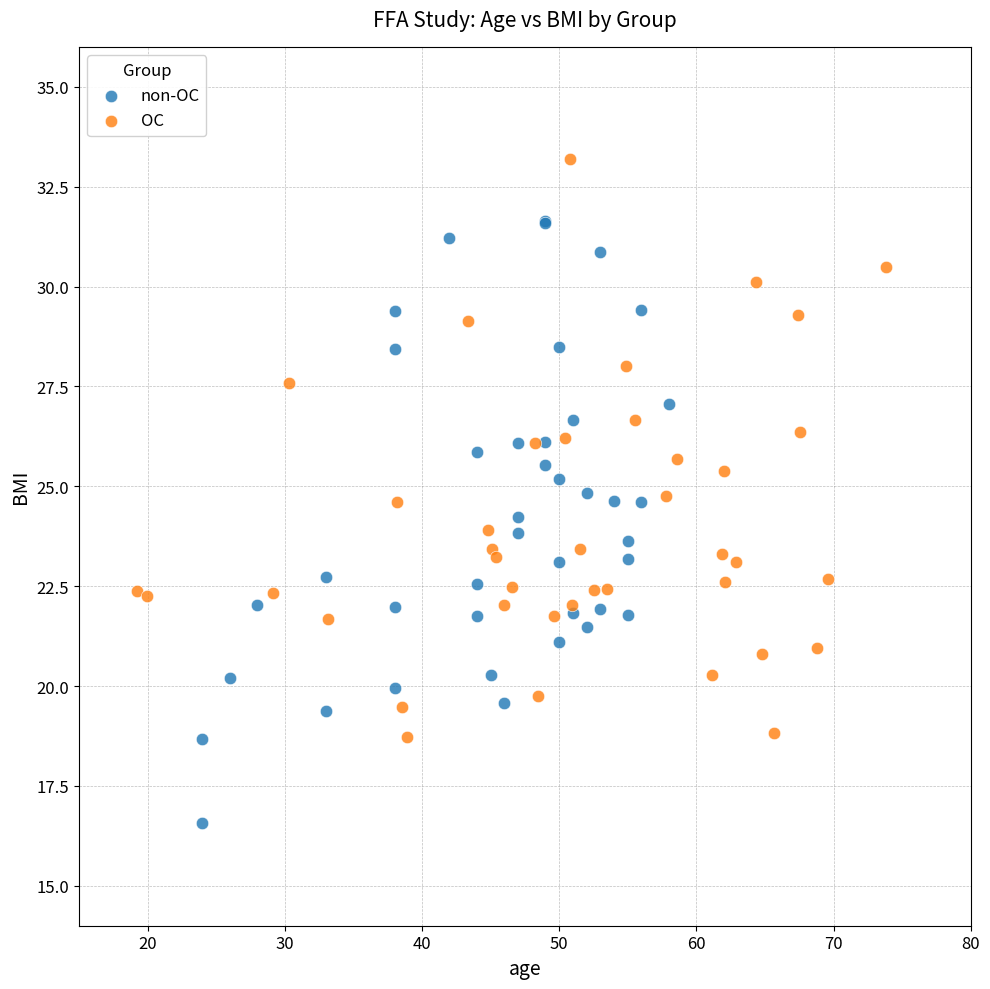

Which series has the largest Y range (max minus min)?

non-OC